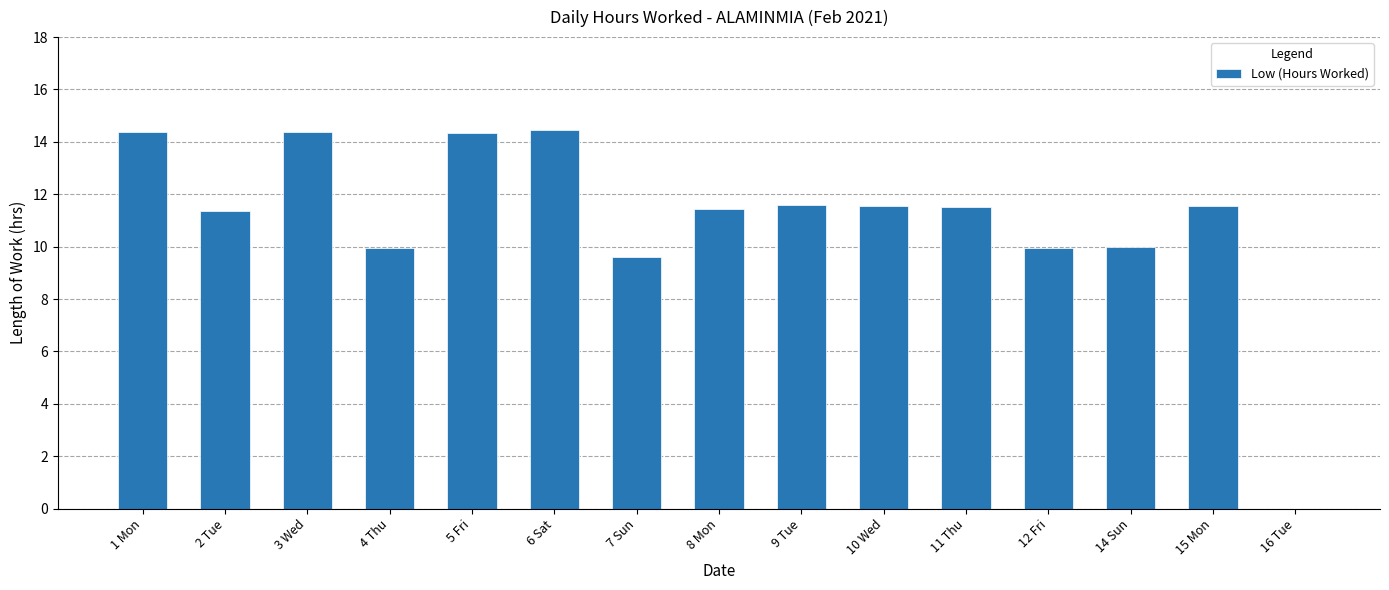

What is the maximum value shown in the chart?

14.5